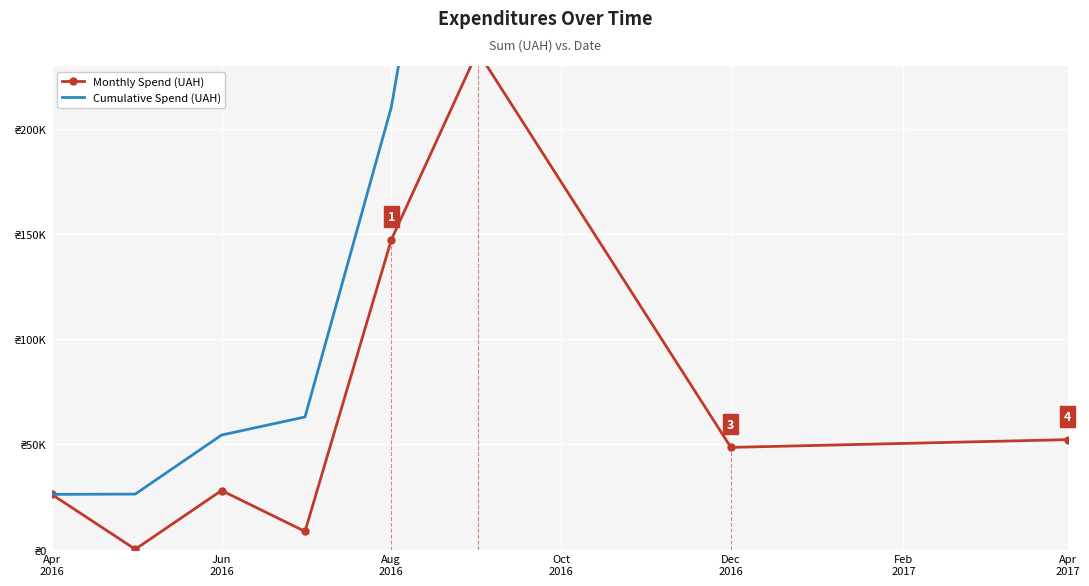

How many lines are shown in the chart?

2